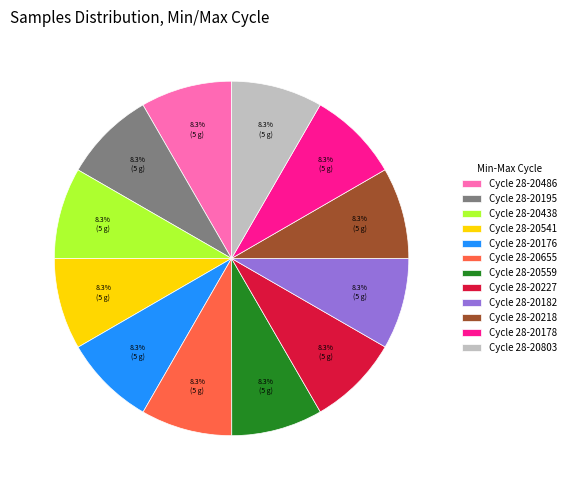

Do Cycle 28-20438 and Cycle 28-20803 together represent more than half of the pie?

No